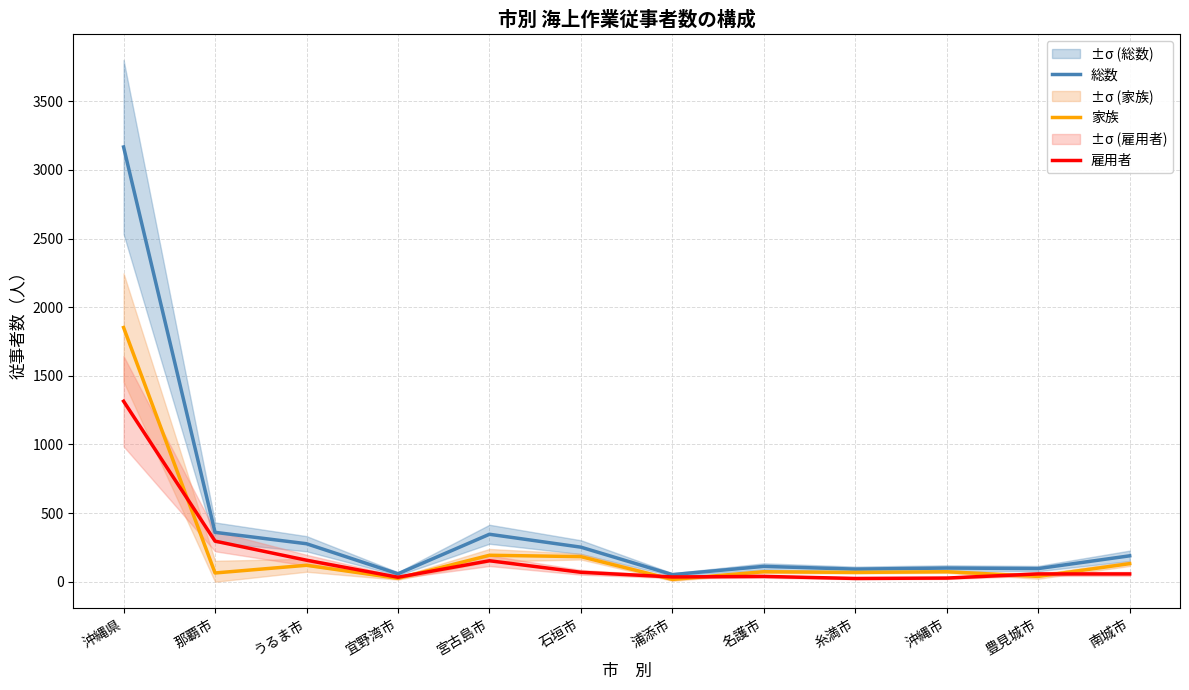

Reading left to right, what are all the values shown in this chart?

総数: 沖縄県=3167	那覇市=360	うるま市=277	宜野湾市=58	宮古島市=346	石垣市=252	浦添市=52	名護市=112	糸満市=92	沖縄市=100	豊見城市=96	南城市=189
家族: 沖縄県=1852	那覇市=64	うるま市=120	宜野湾市=25	宮古島市=193	石垣市=183	浦添市=17	名護市=73	糸満市=68	沖縄市=73	豊見城市=39	南城市=132
雇用者: 沖縄県=1315	那覇市=296	うるま市=157	宜野湾市=33	宮古島市=153	石垣市=69	浦添市=35	名護市=39	糸満市=24	沖縄市=27	豊見城市=57	南城市=57